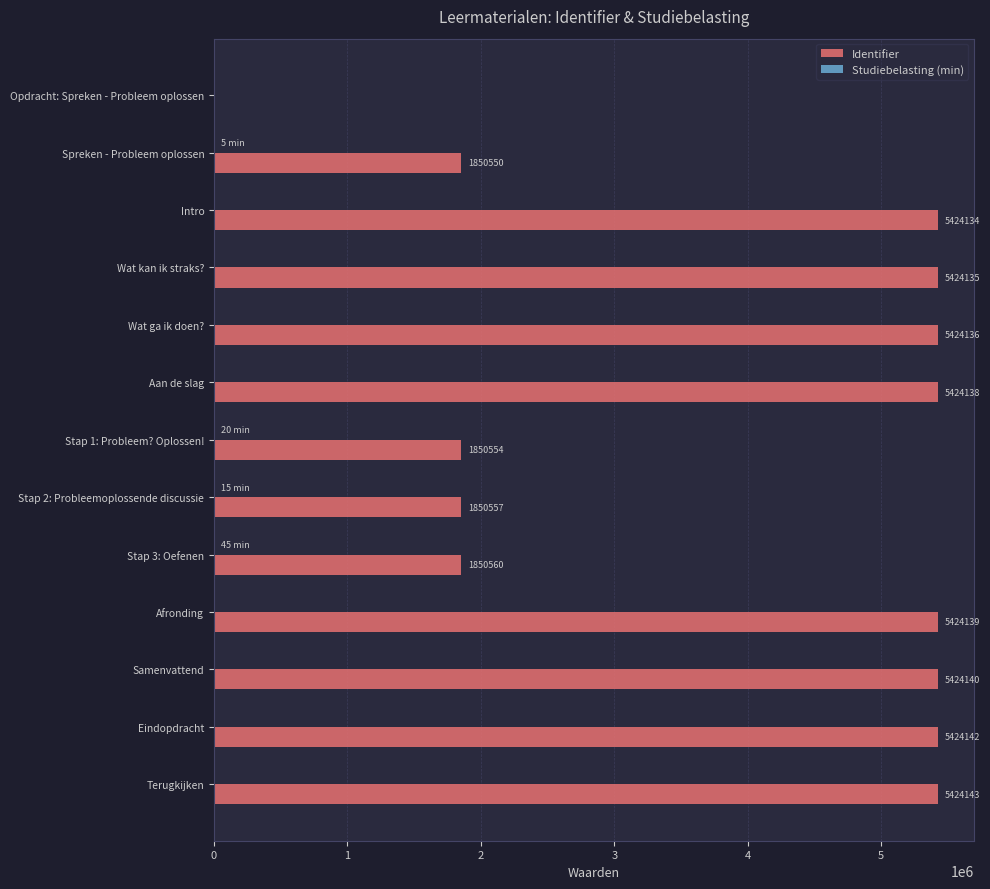

What is the total value across all series at Aan de slag?

5424138